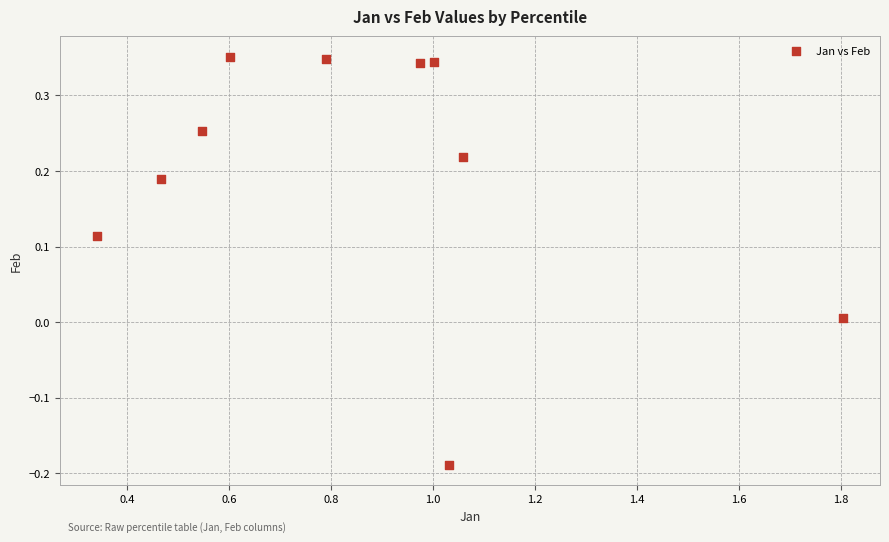

What is the average X value?

0.9